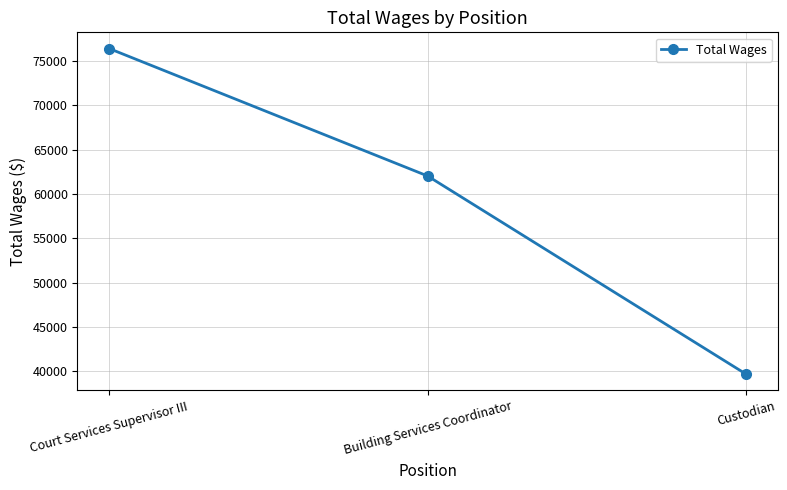

What is the average value?

59389